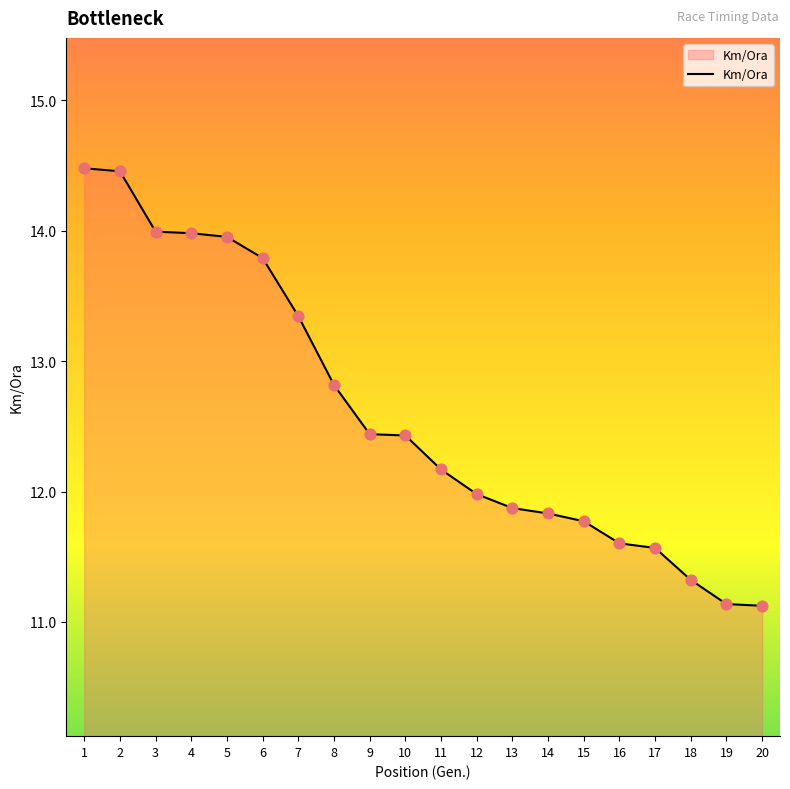

Which has a higher value, 16 or 11?

11